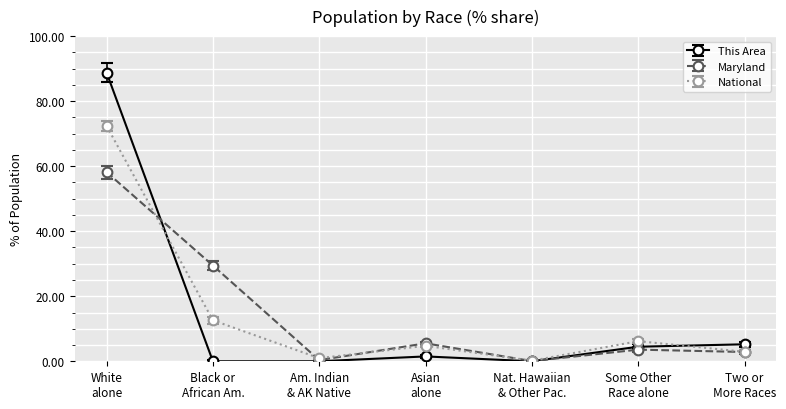

How many series are shown in this chart?

3